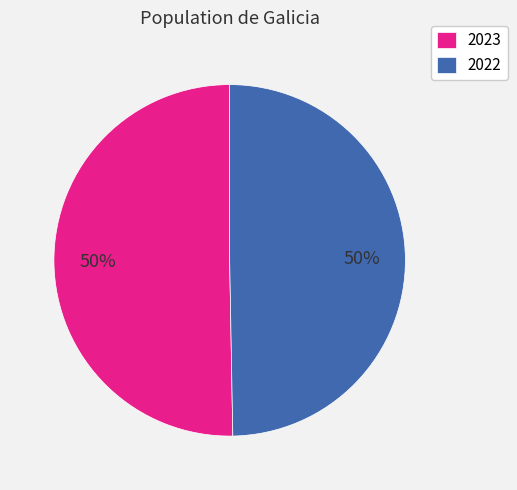

Combined, do 2022 and 2023 account for over 50%?

Yes